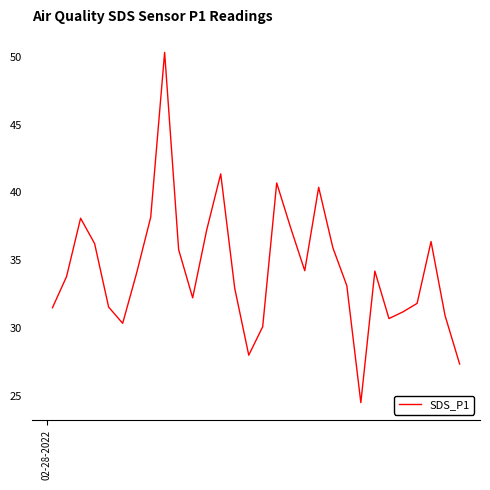

What is the maximum value shown in the chart?

50.3